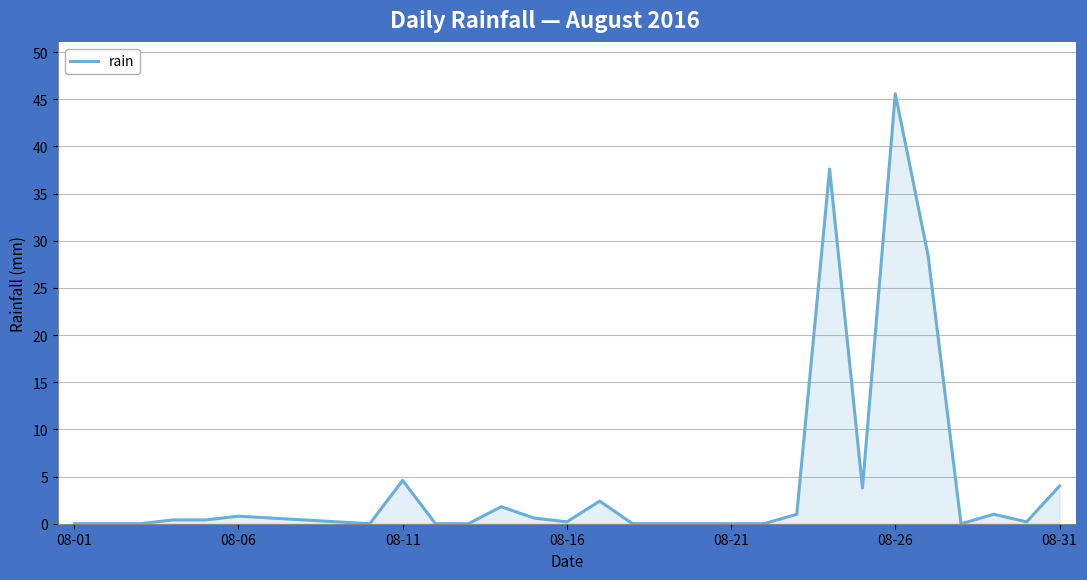

At which category does the chart reach its minimum across all series?

08-01